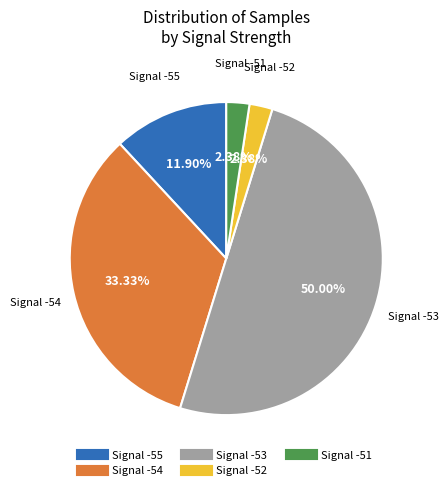

Count the number of slices in the pie.

5